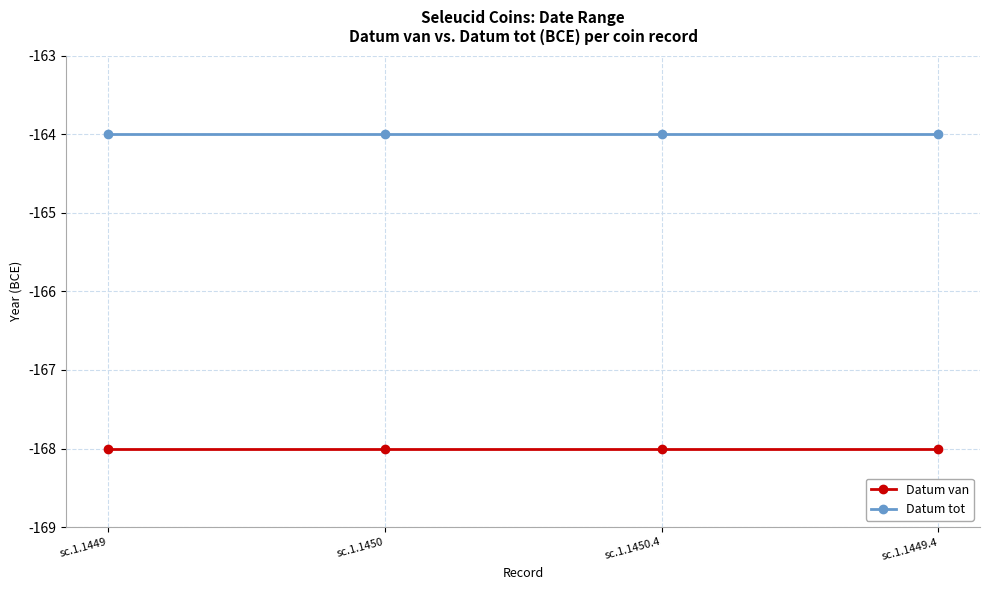

What is the spread (max minus min) of values at sc.1.1450.4?

4